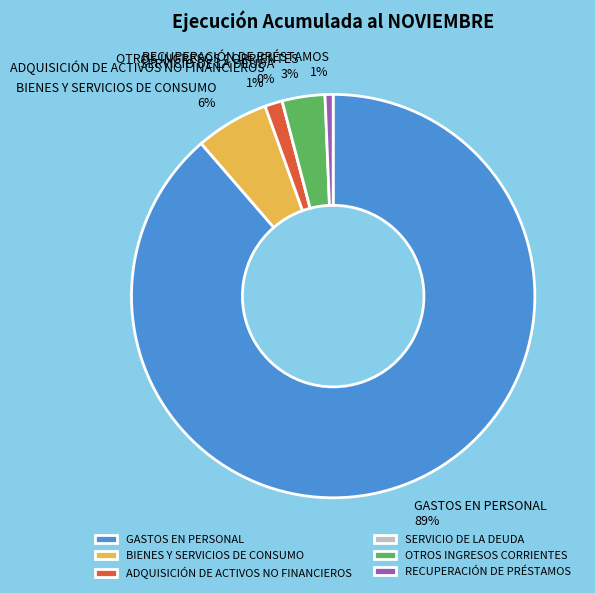

Combined, do SERVICIO DE LA DEUDA and OTROS INGRESOS CORRIENTES account for over 50%?

No